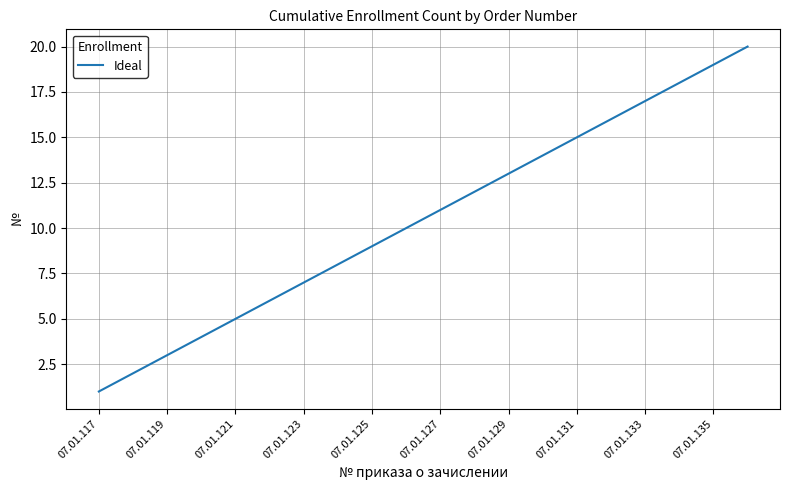

What is the difference between the maximum and minimum values?

19